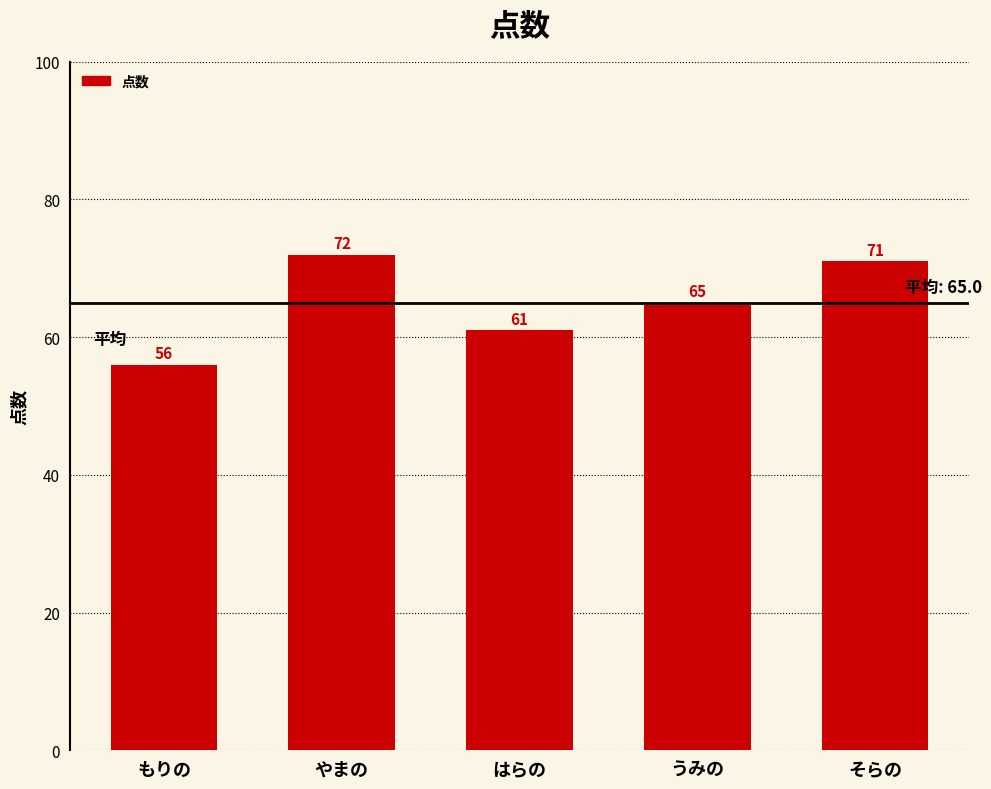

Between もりの and そらの, which is larger?

そらの